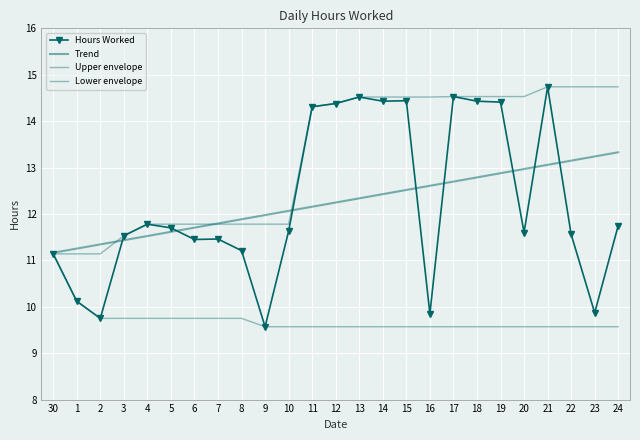

Between 17 and 22, which is larger?

17